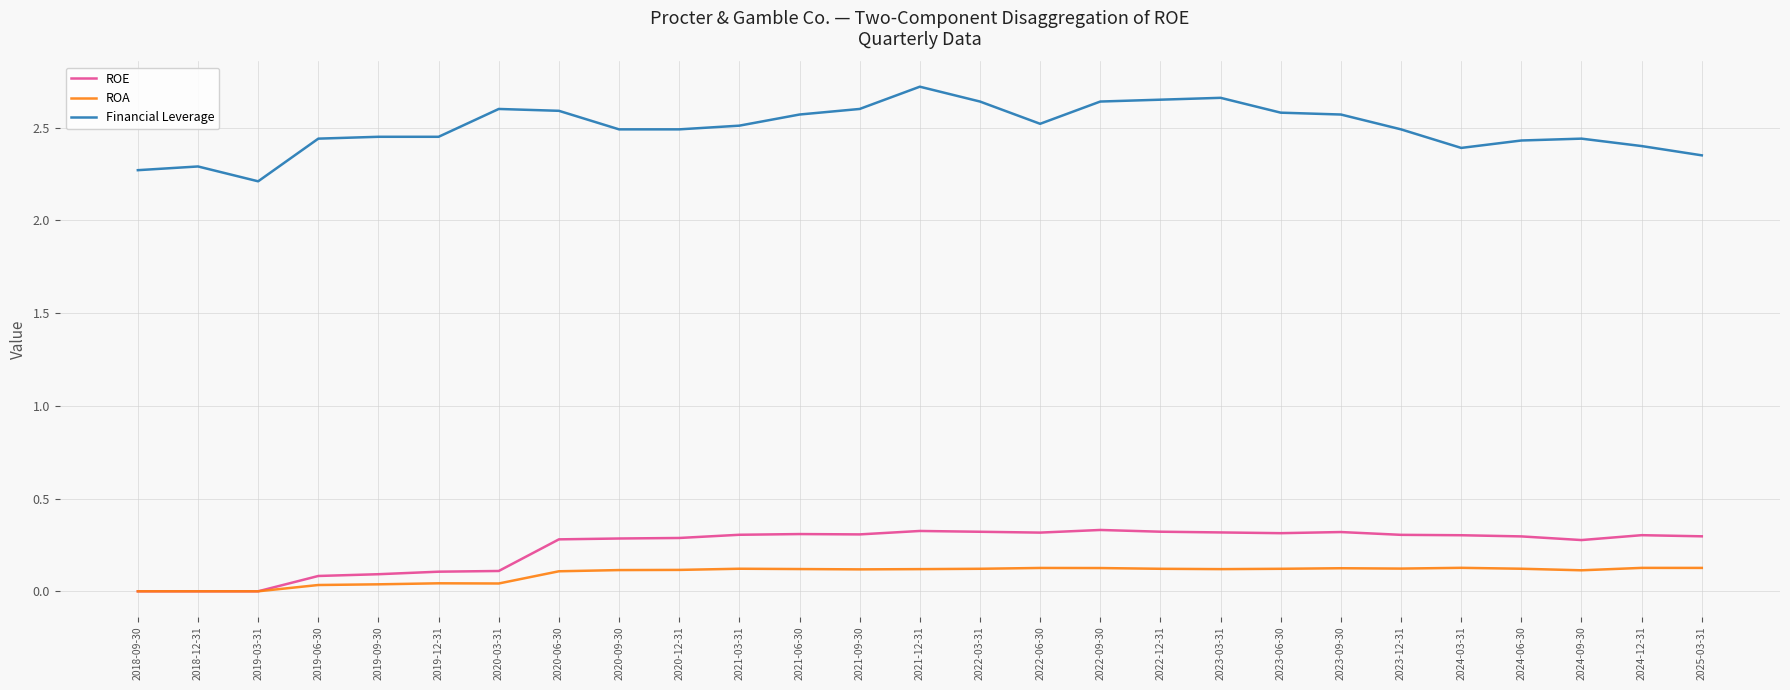

True or false: ROE and Financial Leverage cross at least once.

False